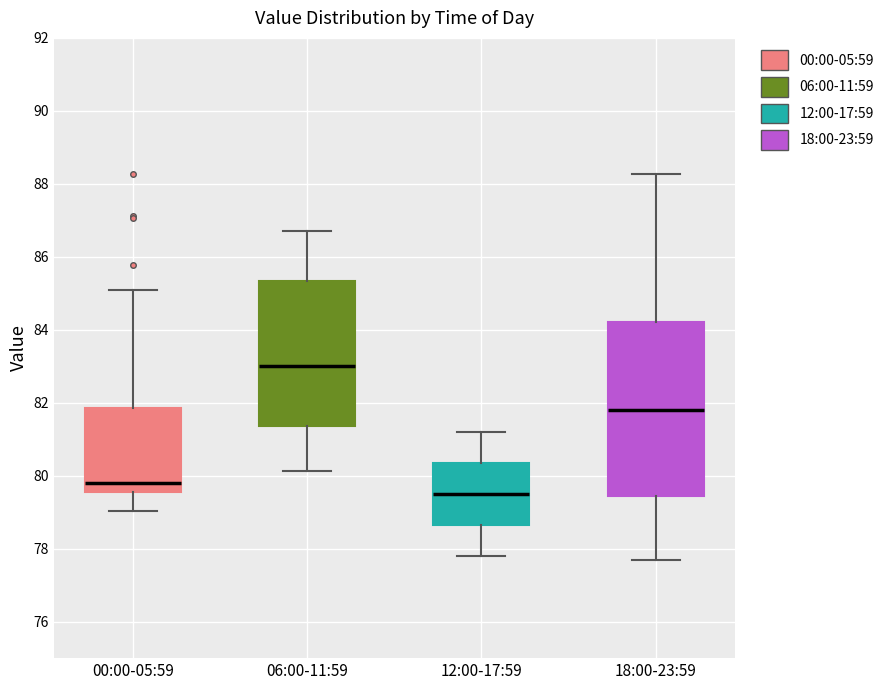

Reading left to right, transcribe this box plot: for each box, give where its median line is, the range the box spans, and where its two whiskers end, as read against the y-axis. The values are not printed on the chart, so give them approximately, as read against the axis.

00:00-05:59: median 79.8, box 79.6 to 81.8, whiskers 79.0 to 85.2
06:00-11:59: median 83.0, box 81.4 to 85.4, whiskers 80.2 to 86.8
12:00-17:59: median 79.6, box 78.6 to 80.4, whiskers 77.8 to 81.2
18:00-23:59: median 81.8, box 79.4 to 84.2, whiskers 77.8 to 88.2